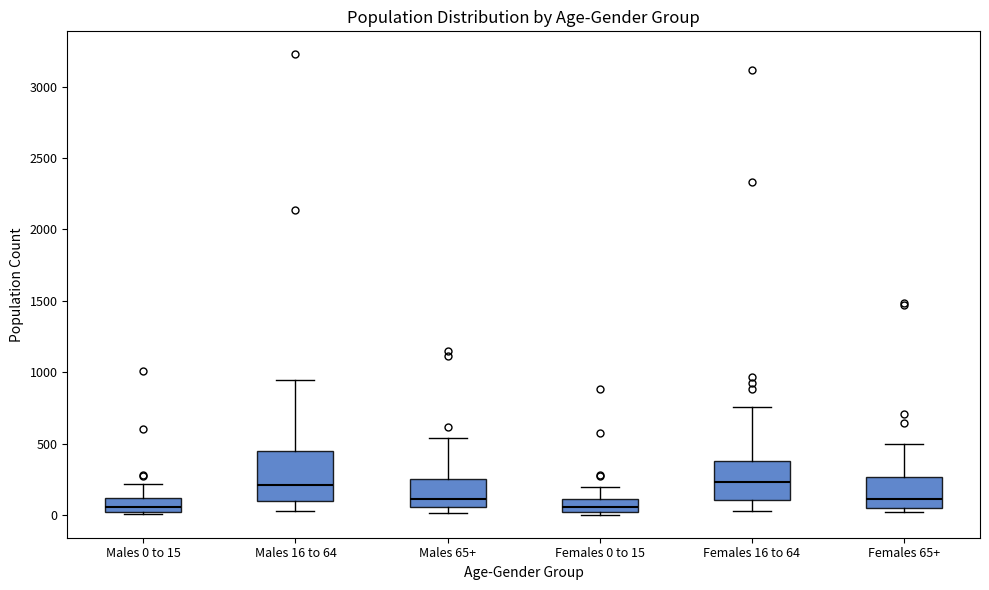

Where is the upper edge of the box for Males 16 to 64 on the y-axis? The values are not printed on the chart, so give them approximately, as read against the axis.

450